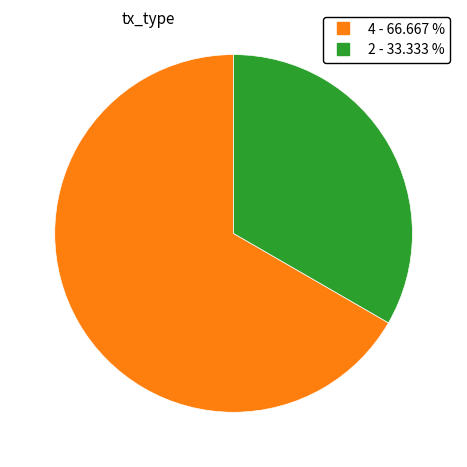

Does any single category account for the majority?

Yes